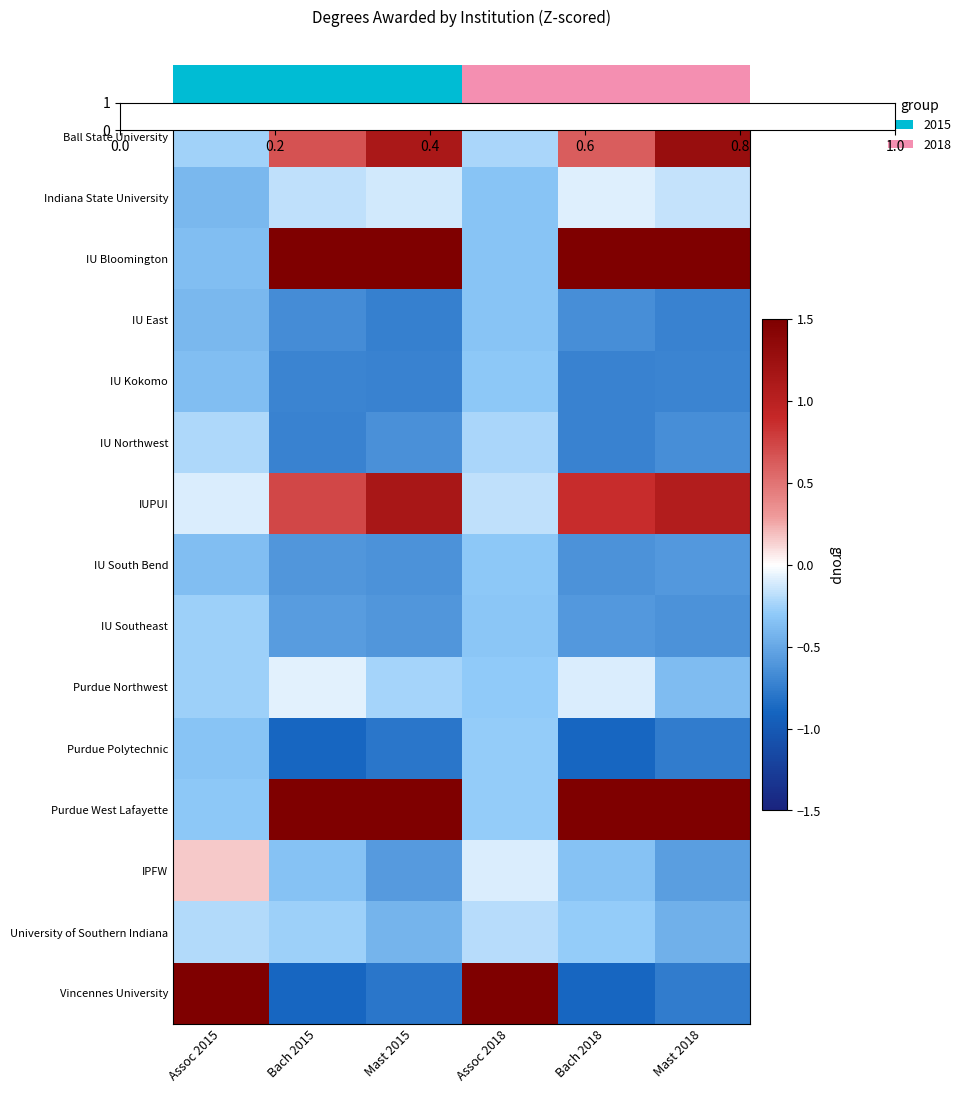

Between Assoc 2015 and Assoc 2018, which is larger?

Assoc 2018